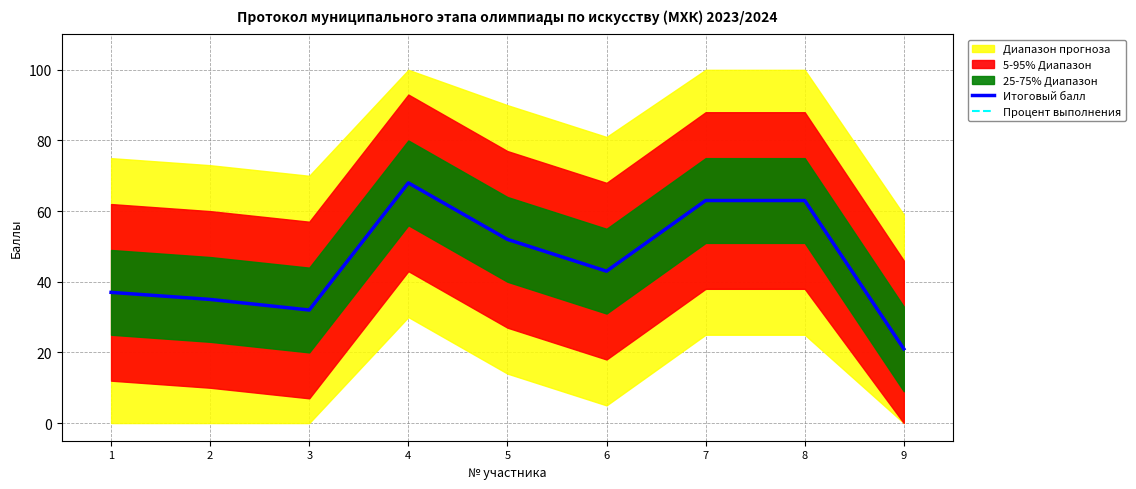

What is the minimum value shown in the chart?

21